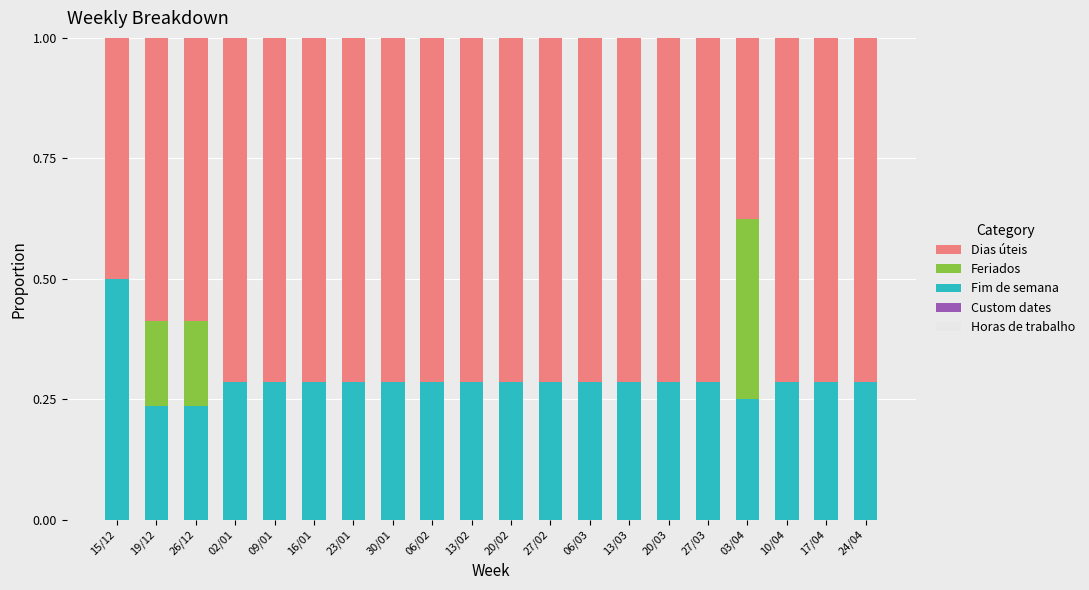

True or false: Fim de semana has a value of 0.4 at 27/02.

False